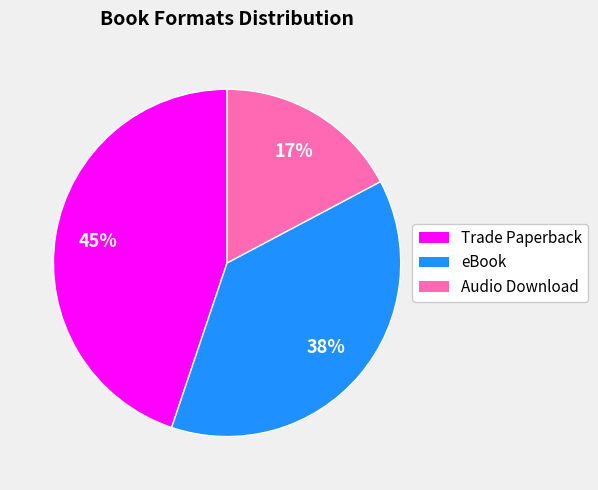

Is the sum of Trade Paperback and eBook greater than half?

Yes